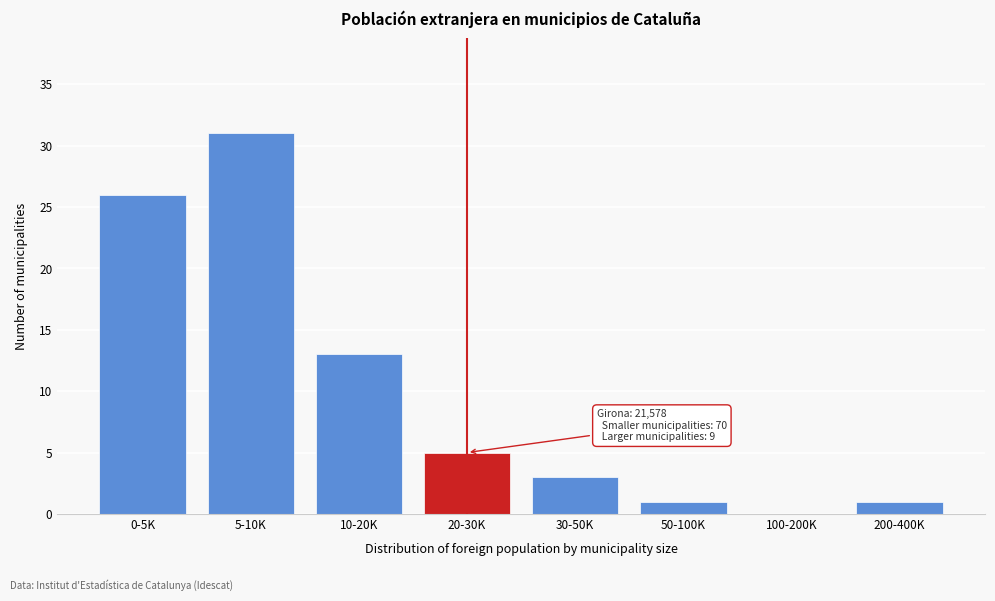

Reading right to left, extract all data points from this chart.

200-400K=1	100-200K=0	50-100K=1	30-50K=3	20-30K=5	10-20K=13	5-10K=31	0-5K=26